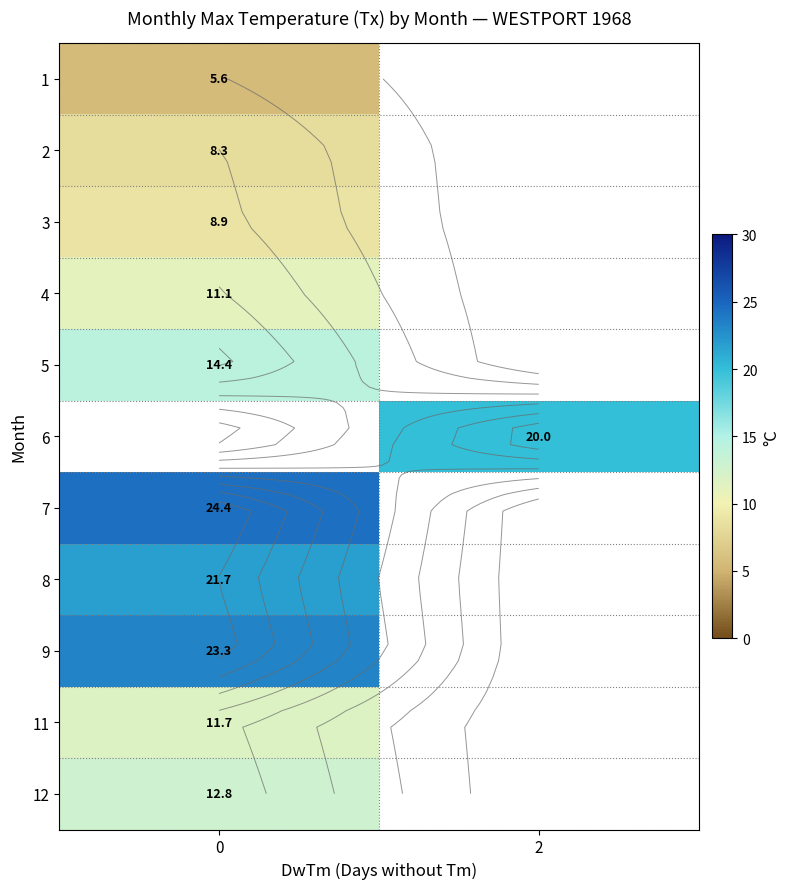

What is the maximum value for 2?

8.3